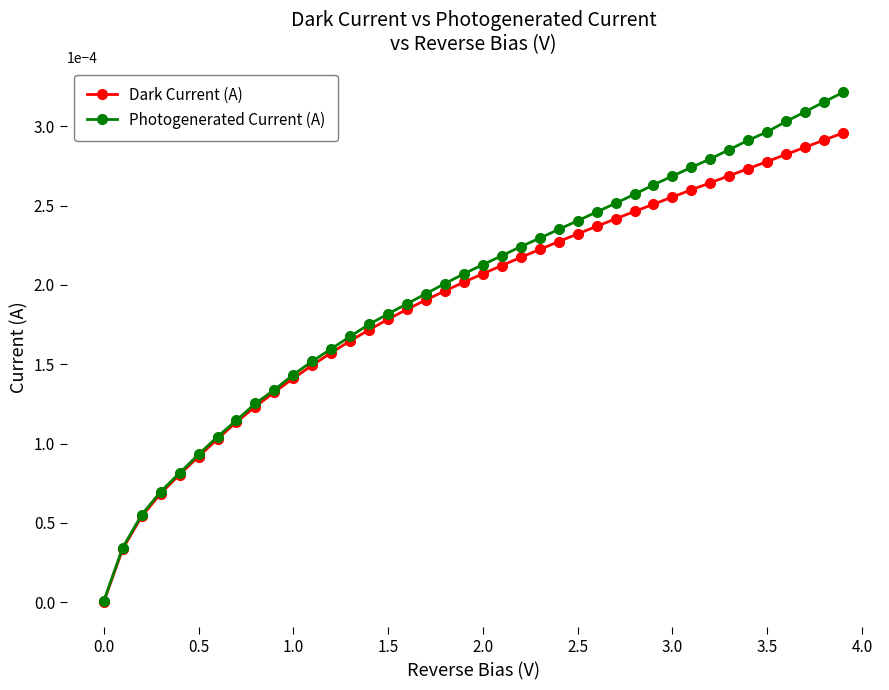

Which series has the widest spread of values?

Photogenerated Current (A)